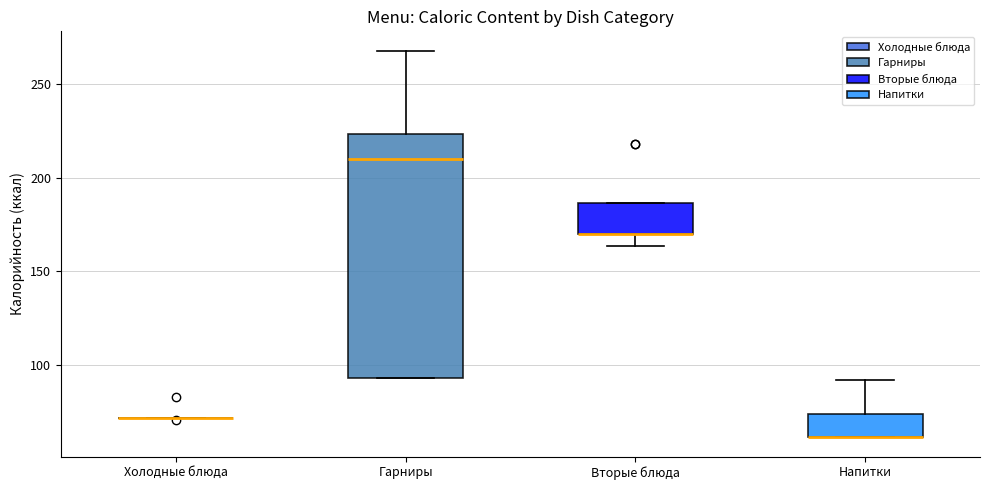

Where is the upper edge of the box for Напитки on the y-axis? The values are not printed on the chart, so give them approximately, as read against the axis.

75